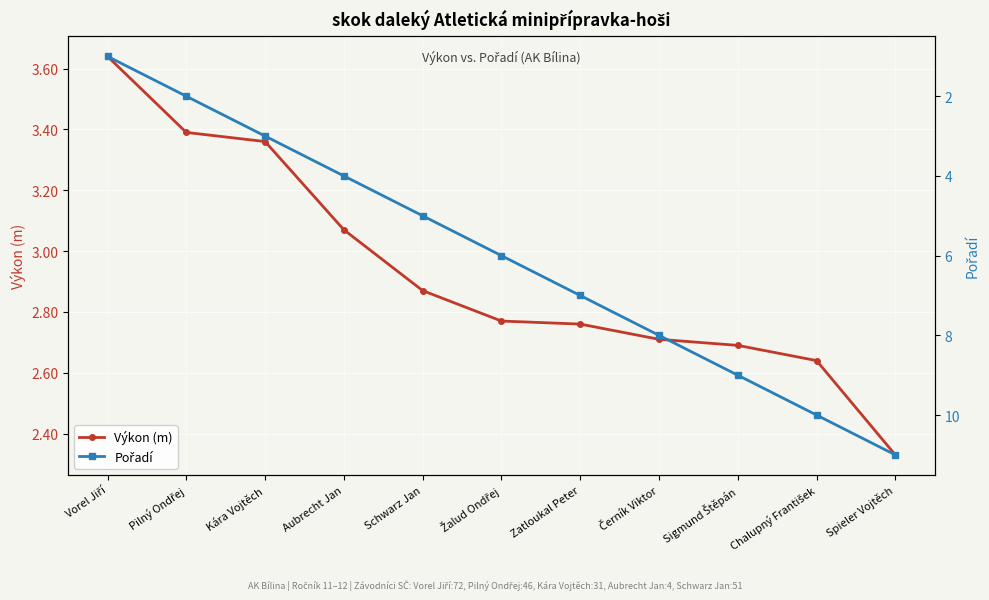

At Aubrecht Jan, list the series in order from smallest to largest.

Výkon (m), Pořadí